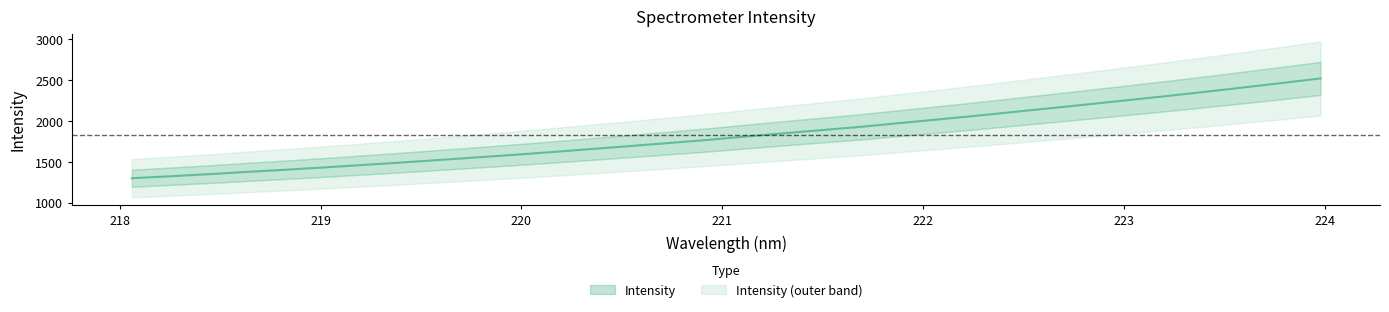

True or false: the data has more than 2 interior local peaks.

False